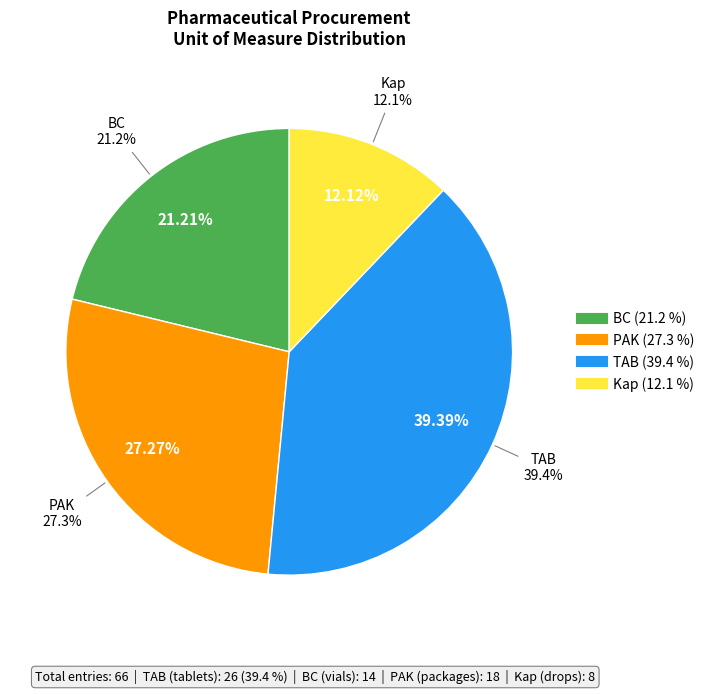

What is the change in value from PAK to Kap?

-10